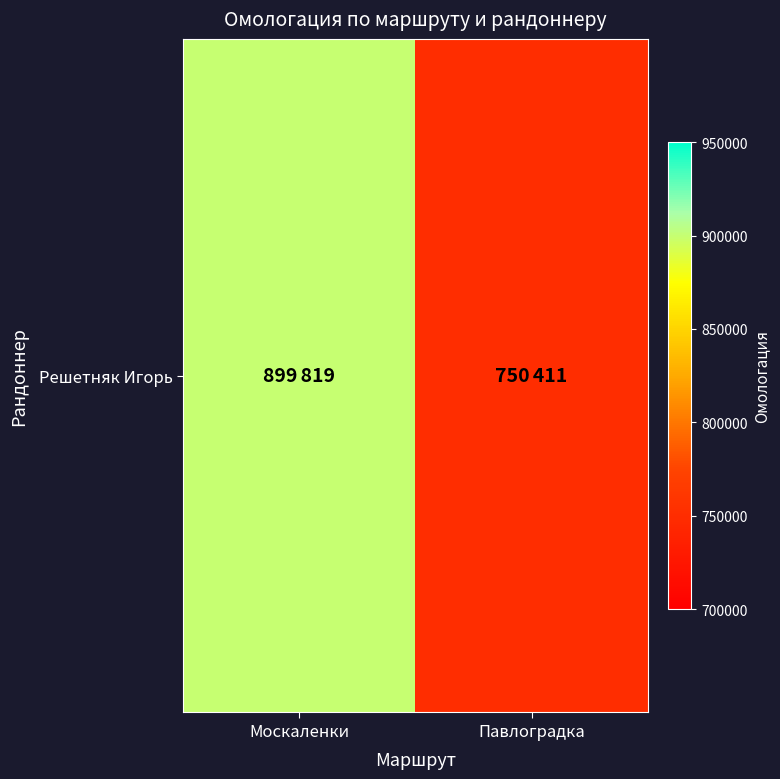

What is the ratio of the value at Москаленки to the value at Павлоградка?

1.2